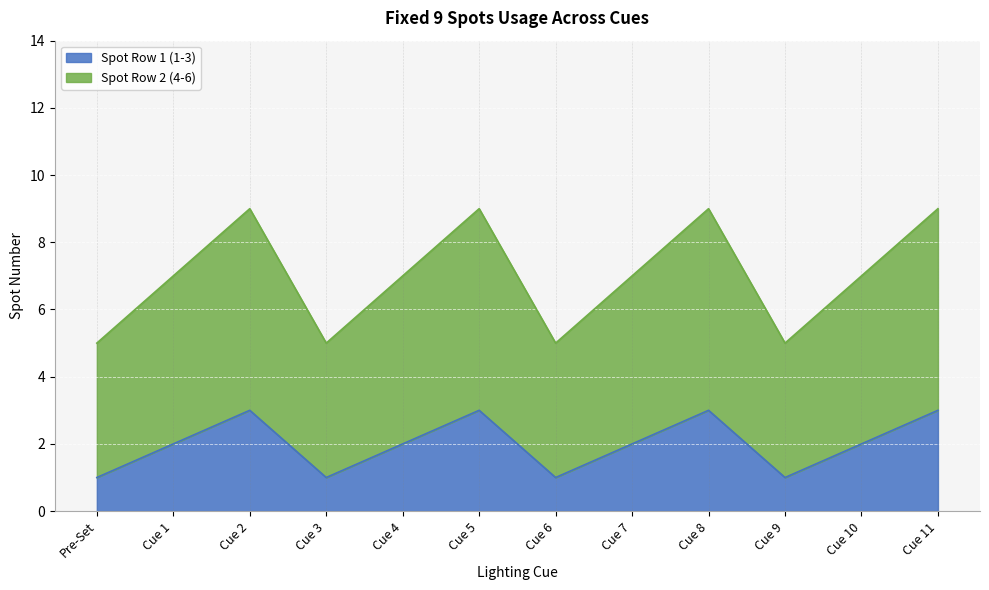

At which category is the sum across all series the highest?

Cue 2